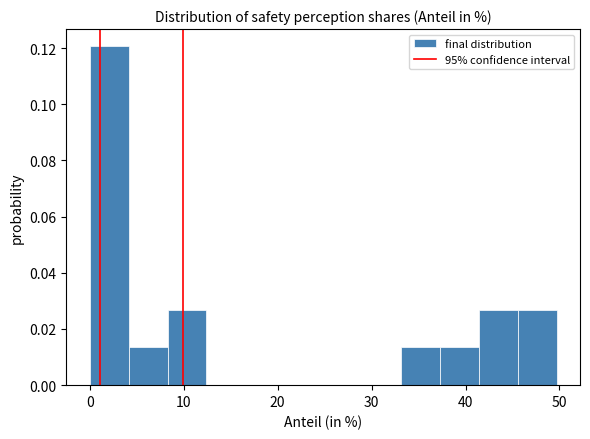

Reading left to right, list every bar in this chart as the range it spans on the x-axis followed by its height. Neither the bar edges nor the heights are printed on the chart, so give them approximately, as read against the axes.

0 to 4: 0.120
4 to 8: 0.014
8 to 12: 0.026
12 to 17: 0
17 to 21: 0
21 to 25: 0
25 to 29: 0
29 to 33: 0
33 to 37: 0.014
37 to 41: 0.014
41 to 46: 0.026
46 to 50: 0.026